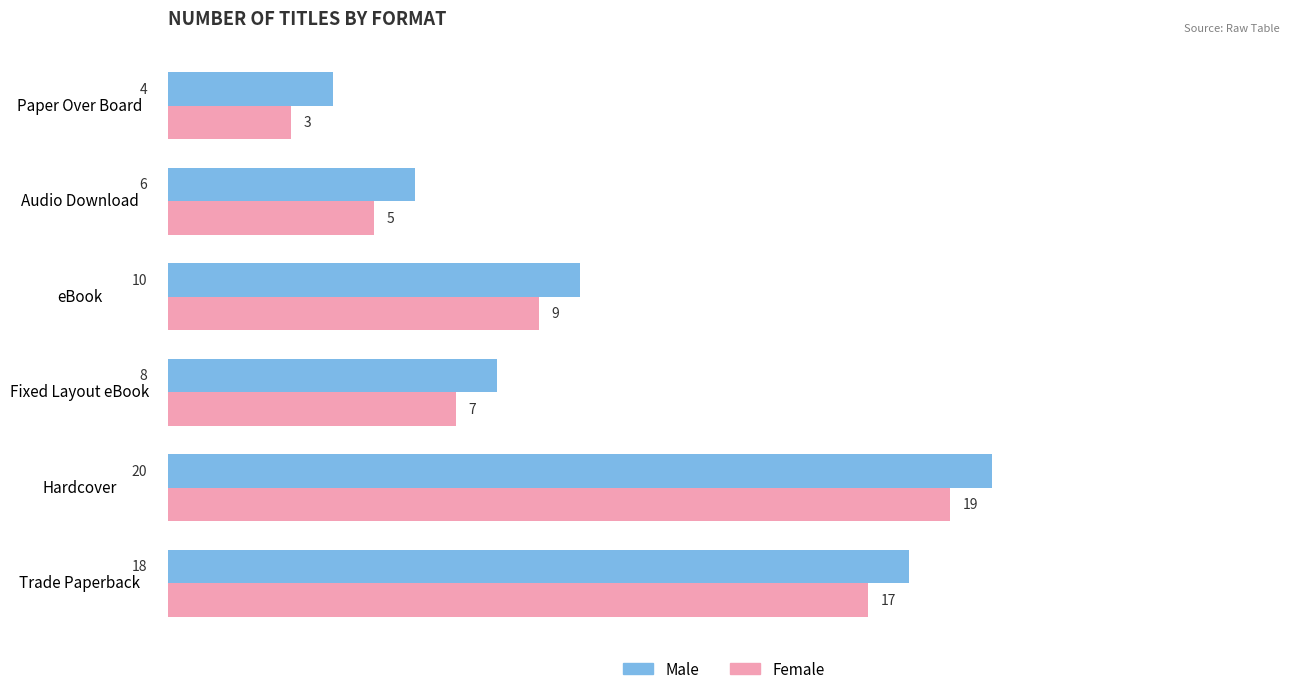

At which label is Female closest to 11?

eBook